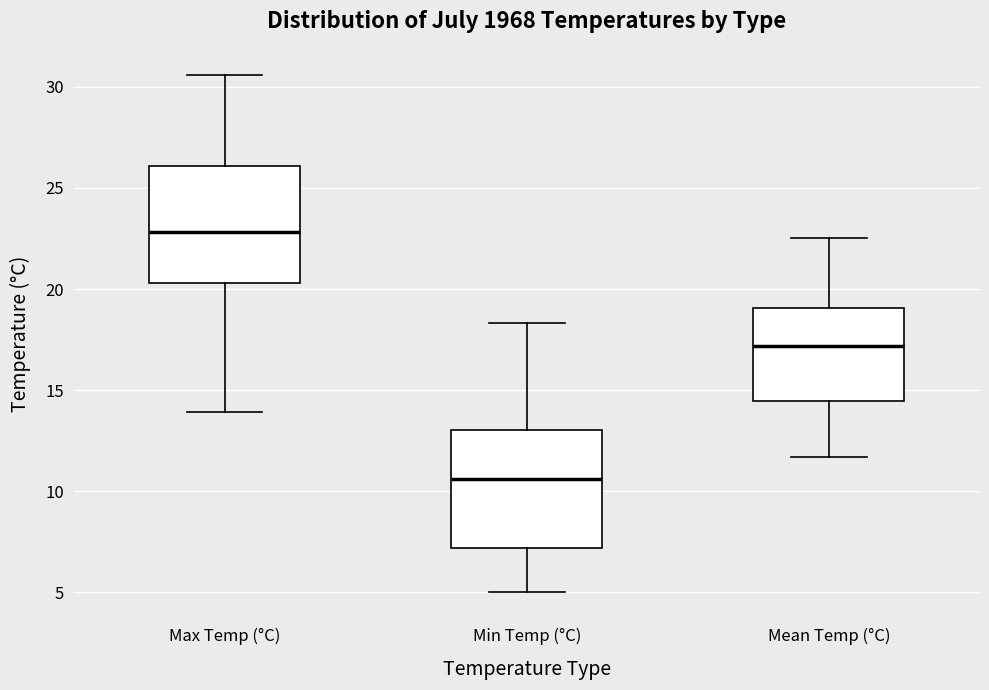

Reading left to right, read every box against the y-axis: the position of its median line, the range the box covers, and the ends of its whiskers. The values are not printed on the chart, so give them approximately, as read against the axis.

Max Temp (°C): median 23.0, box 20.5 to 26.0, whiskers 14.0 to 30.5
Min Temp (°C): median 10.5, box 7.0 to 13.0, whiskers 5.0 to 18.5
Mean Temp (°C): median 17.0, box 14.5 to 19.0, whiskers 11.5 to 22.5